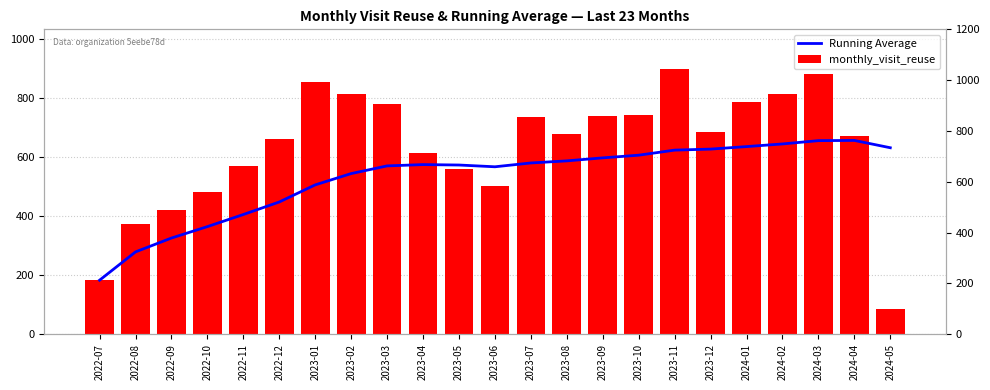

Are the bars grouped side by side (vs. stacked)?

Yes